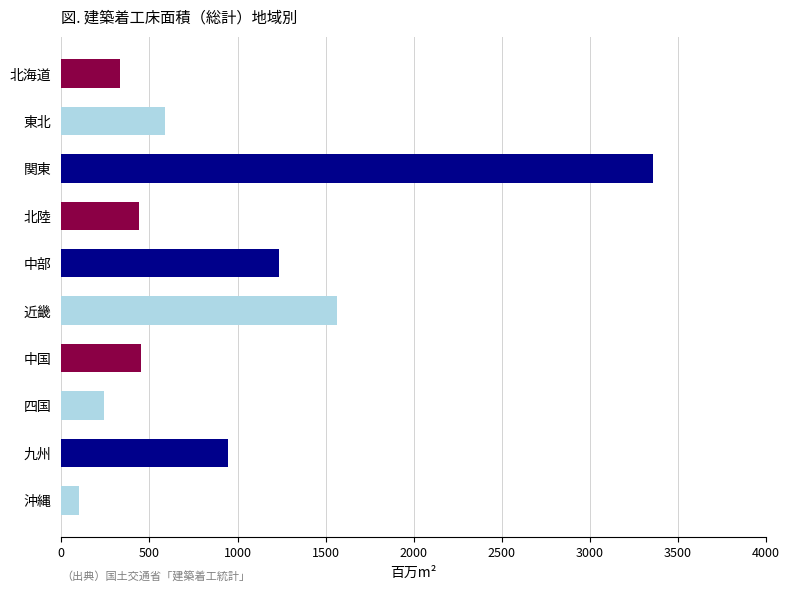

How many bars are there in total?

10